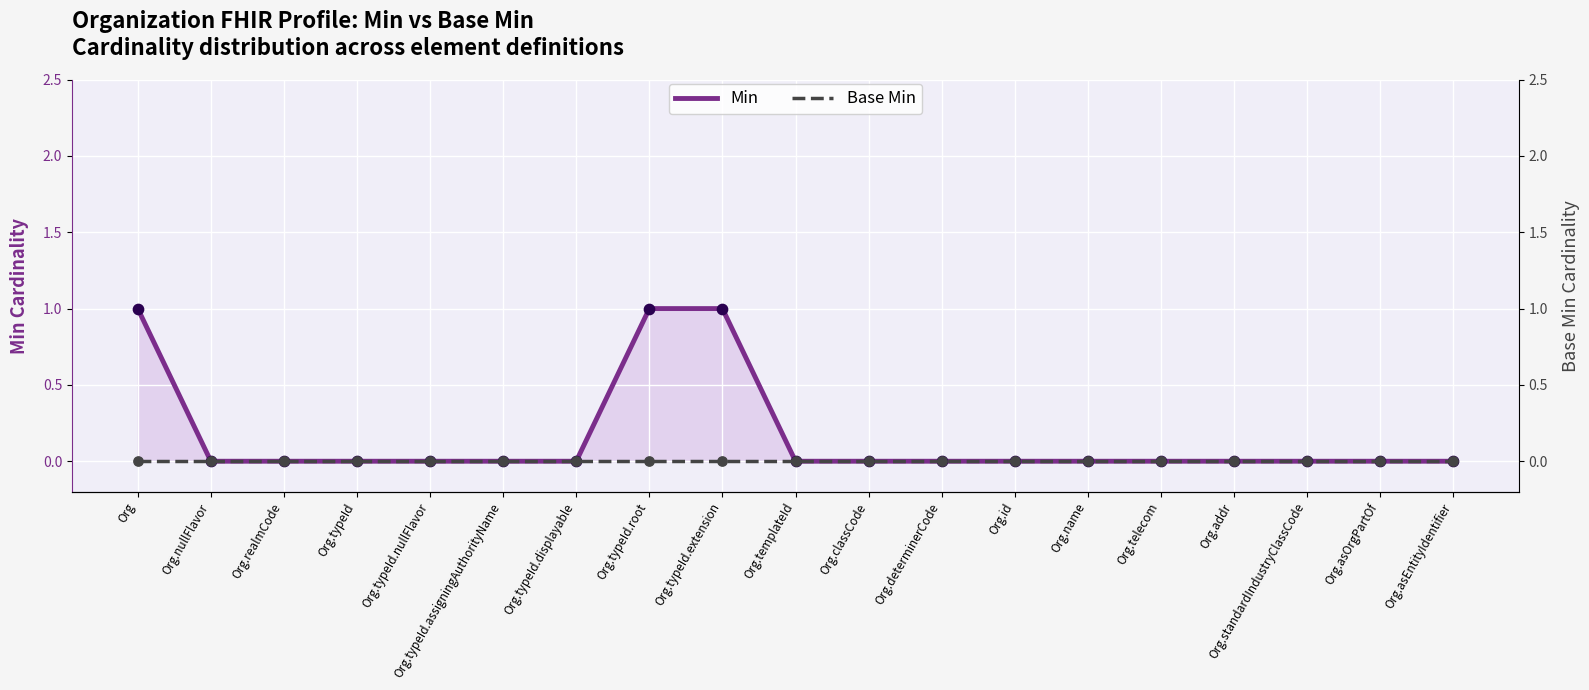

Which series has the largest total across all categories?

Min